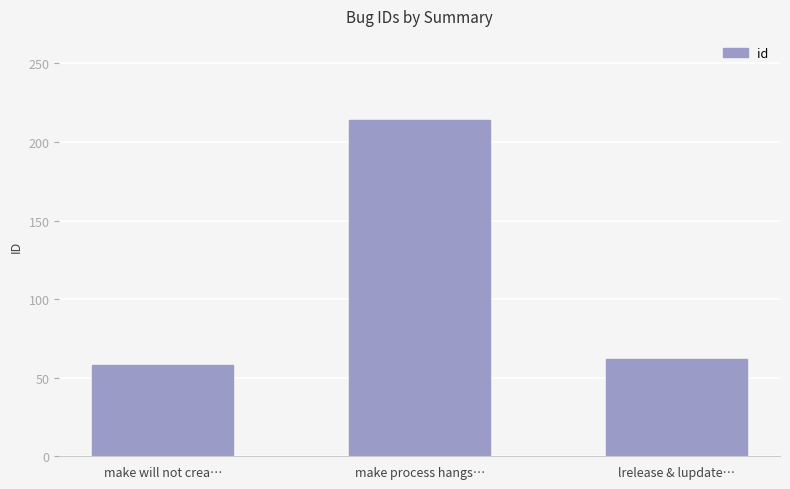

List the labels in order of value, smallest first.

make will not crea…, lrelease & lupdate…, make process hangs…